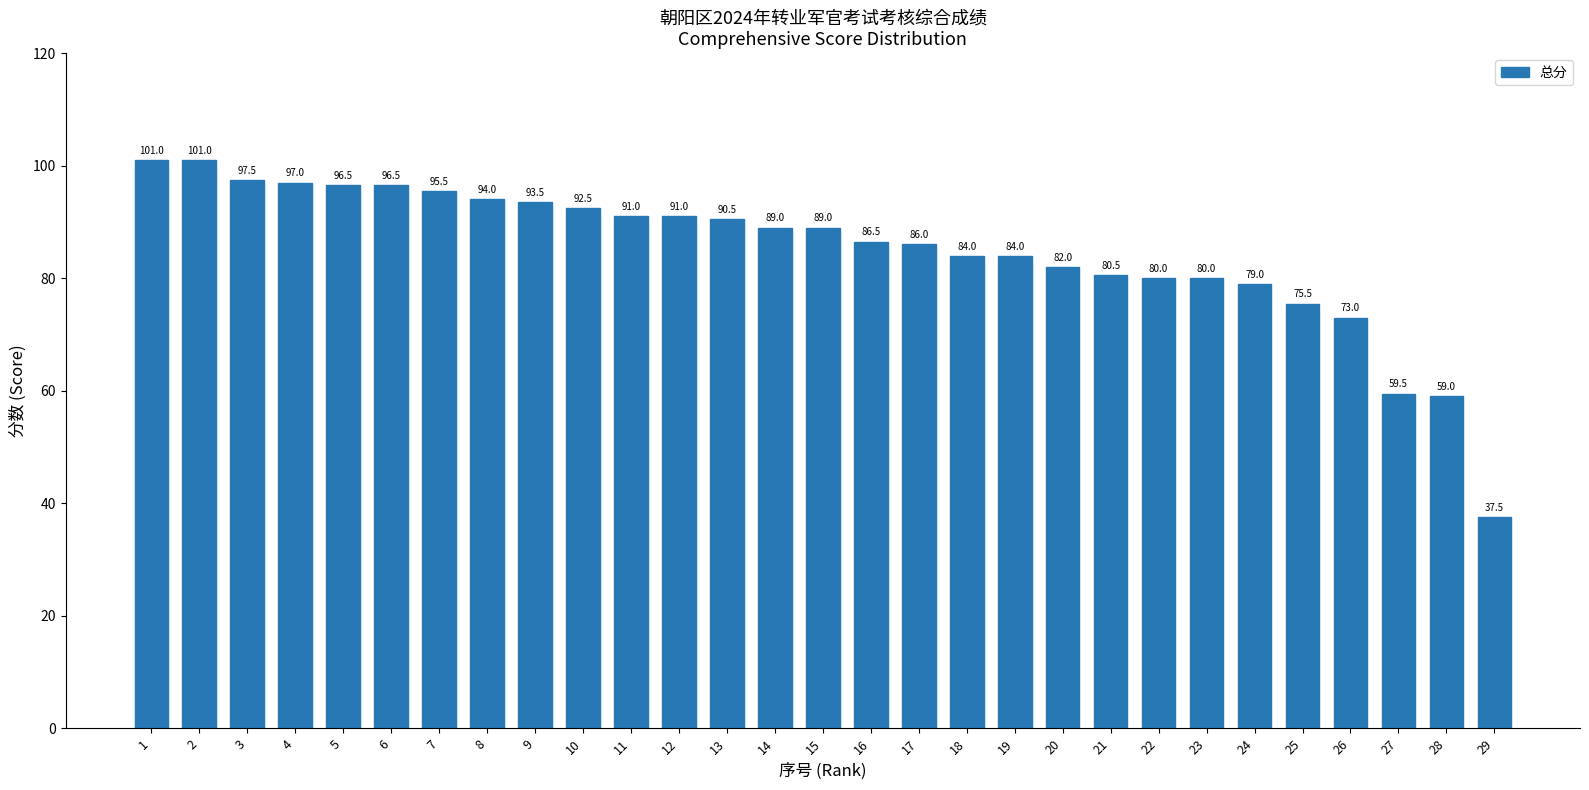

What is the maximum value shown in the chart?

101.0